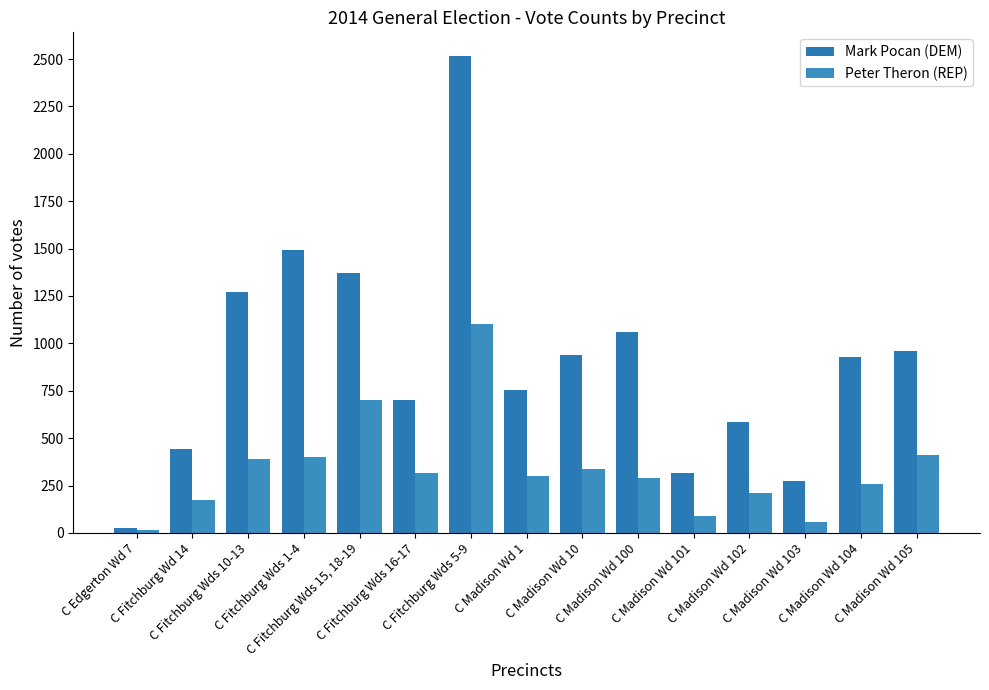

Read the Mark Pocan (DEM) value at C Fitchburg Wds 1-4, to the nearest 10.

1490